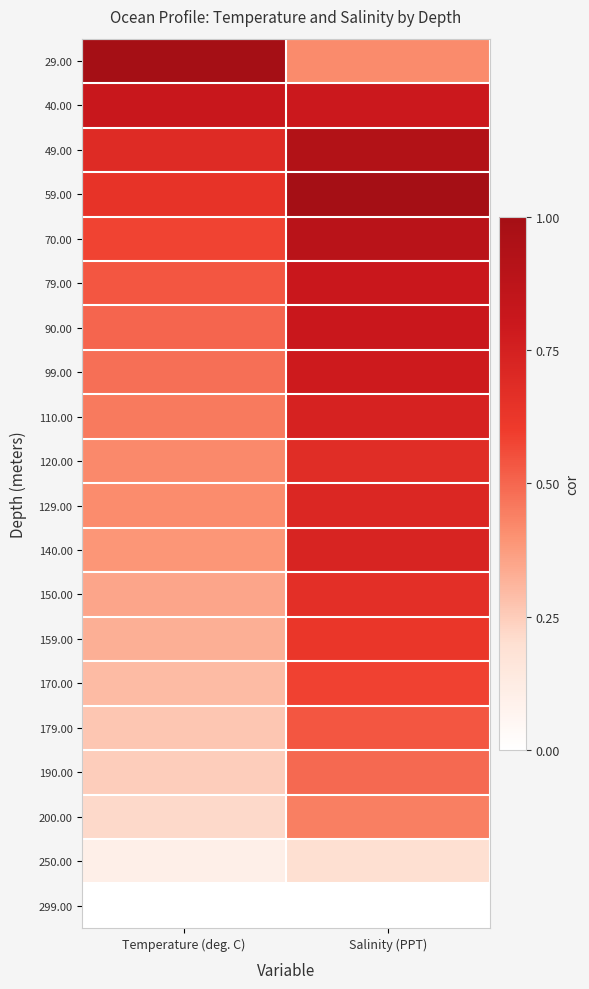

At how many categories does at least one series exceed 0?

2